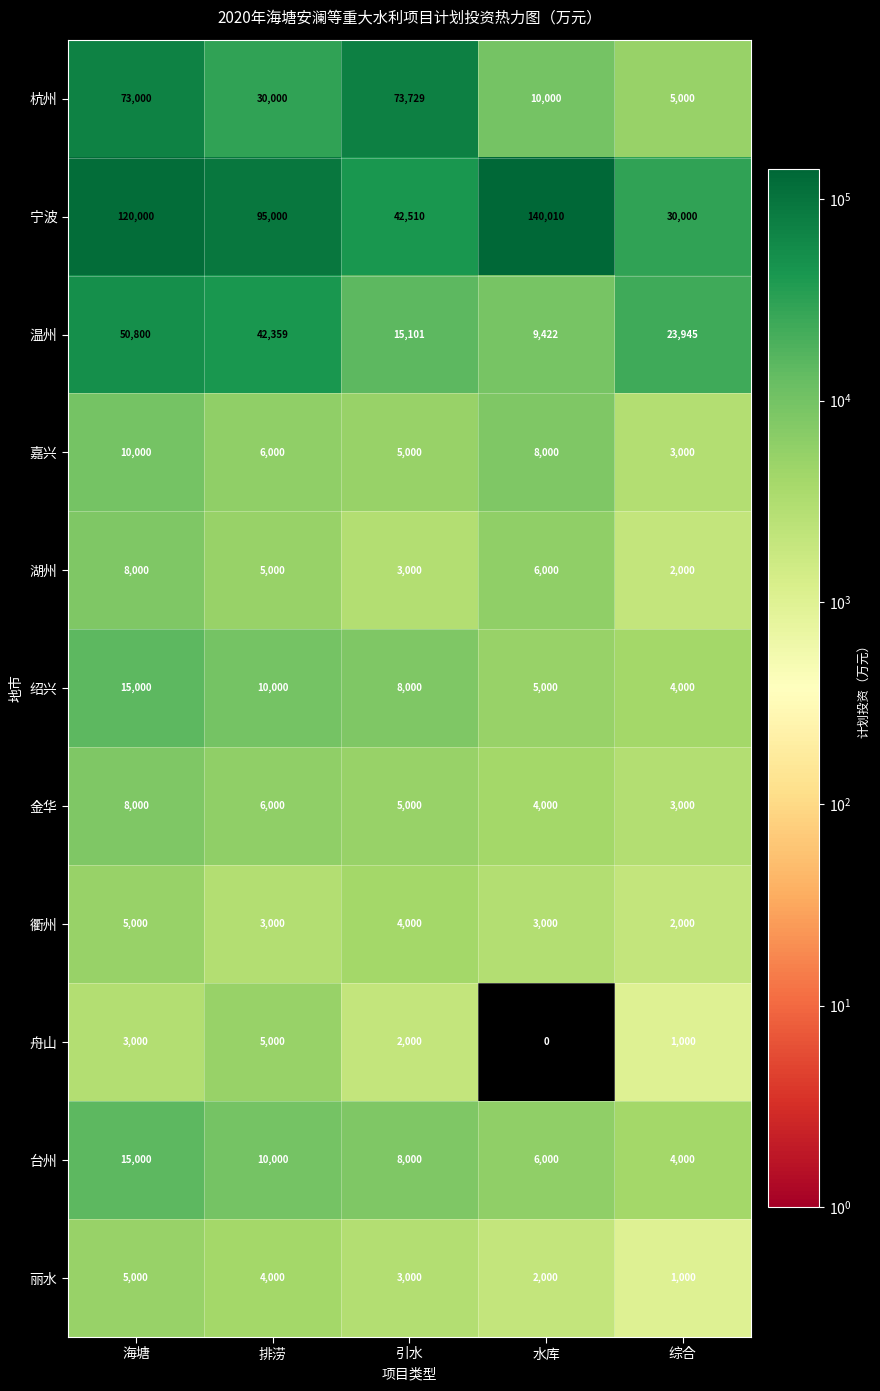

At which label does 台州 first exceed 8000?

海塘